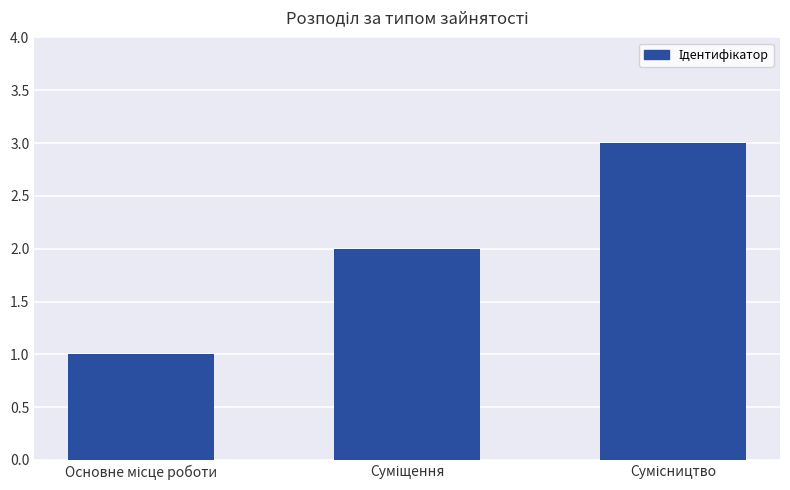

What is the sum of all values?

6